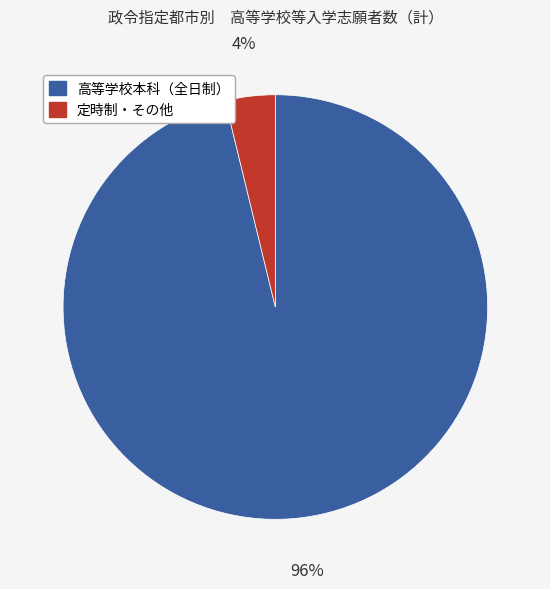

Does any single category account for the majority?

Yes